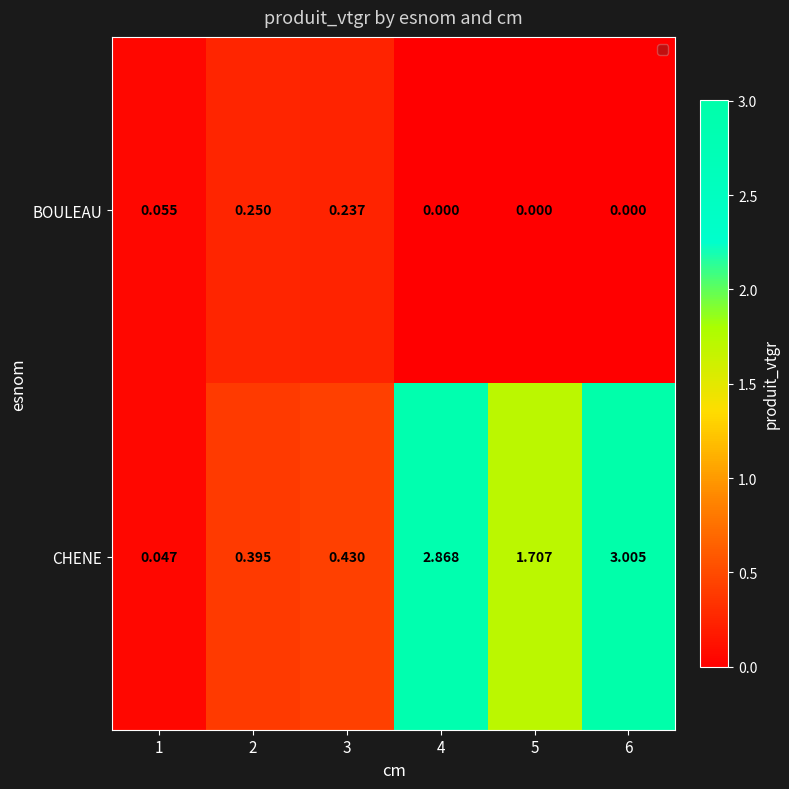

At 5, list the series in order from largest to smallest.

CHENE, BOULEAU